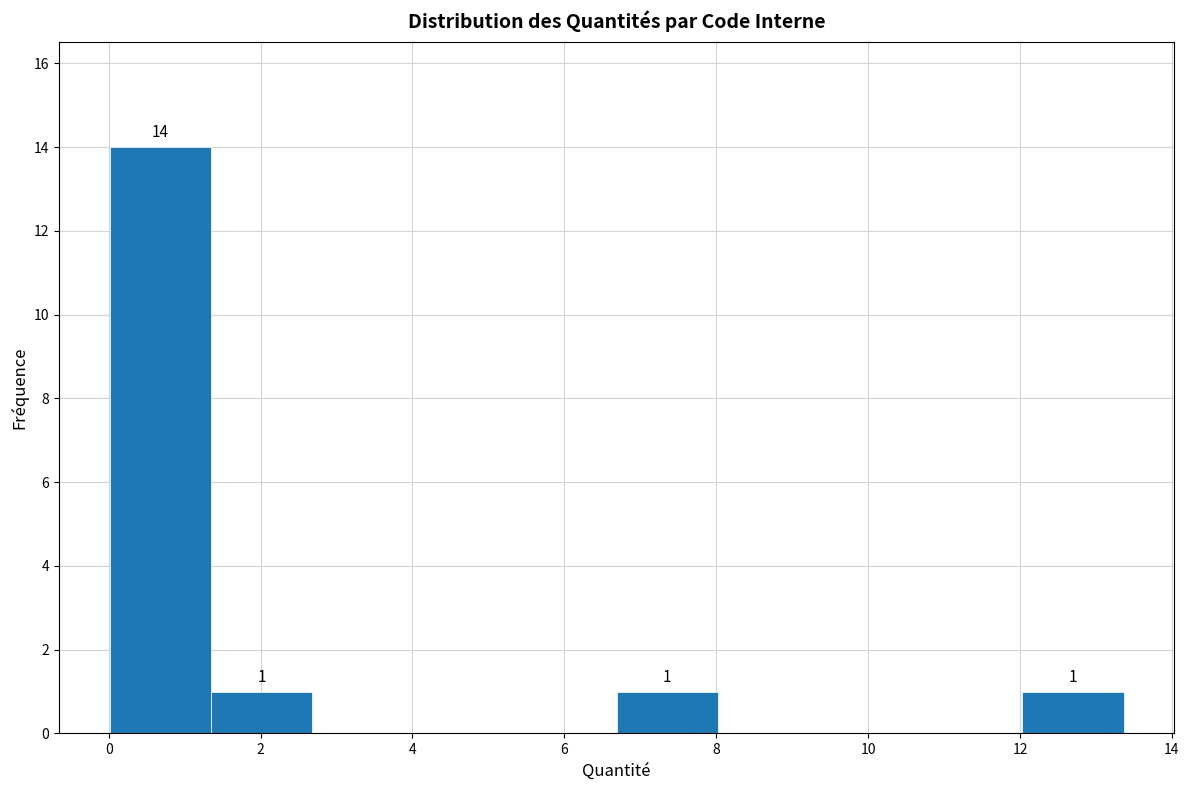

Over which range of the x-axis is the bar tallest?

0.0 to 1.4